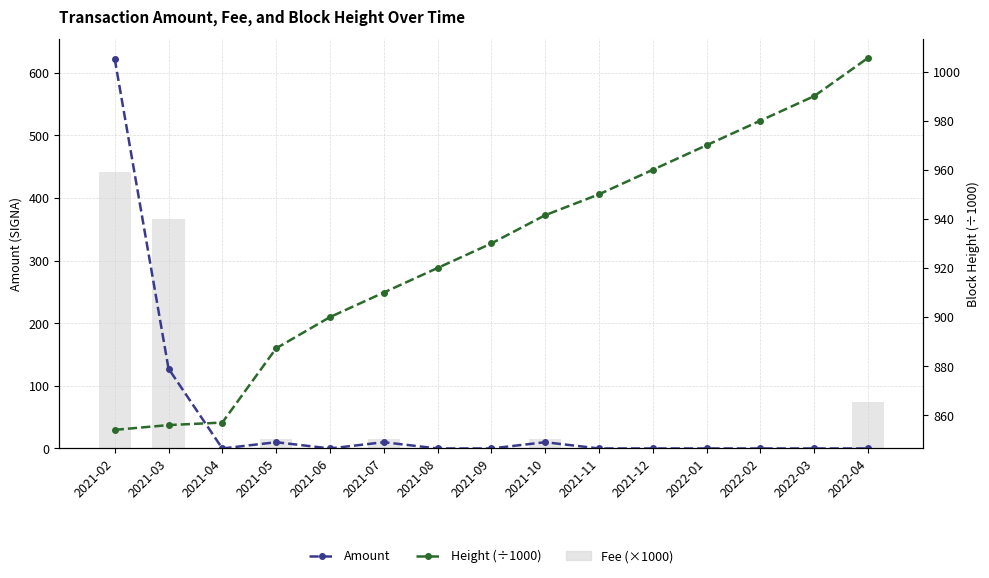

At which label is Fee (×1000) closest to 220?

2022-04